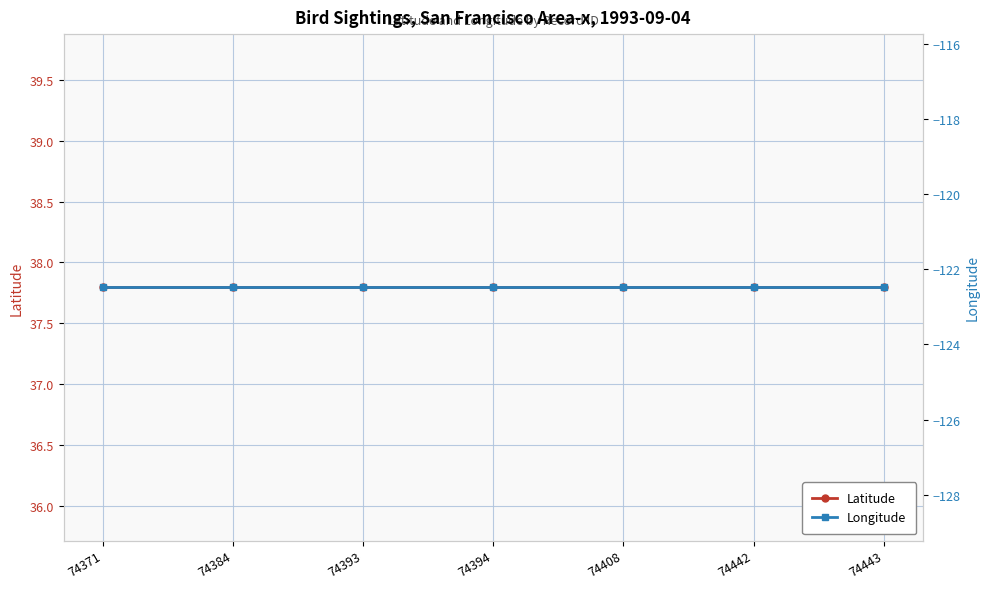

List the series in order of their peak value, lowest first.

Longitude, Latitude